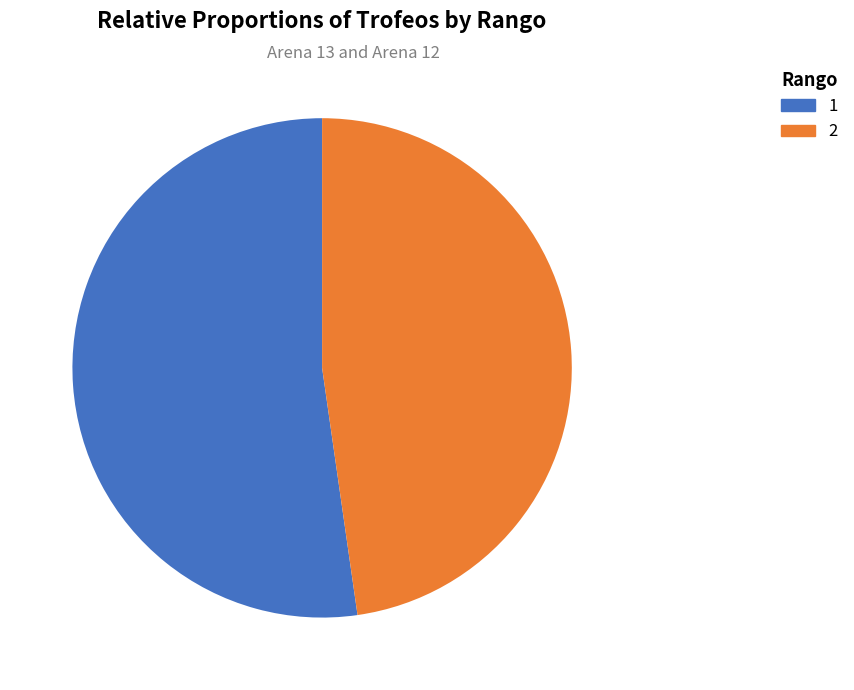

Count the number of slices in the pie.

2